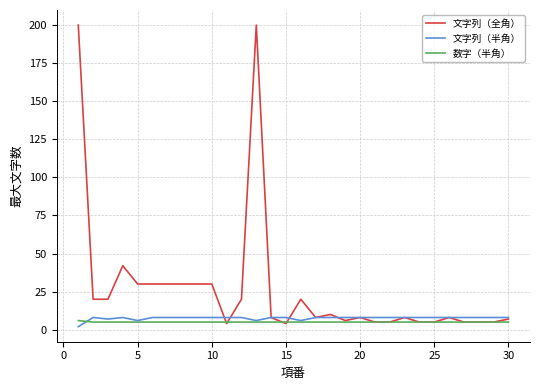

What is the maximum value for 数字（半角）?

6